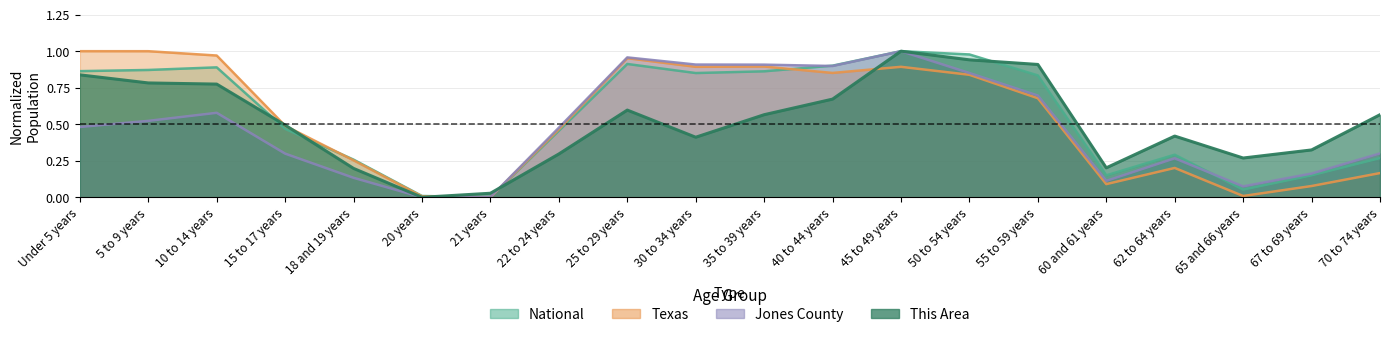

List the series in order of their overall mean, highest first.

National, Texas, This Area, Jones County